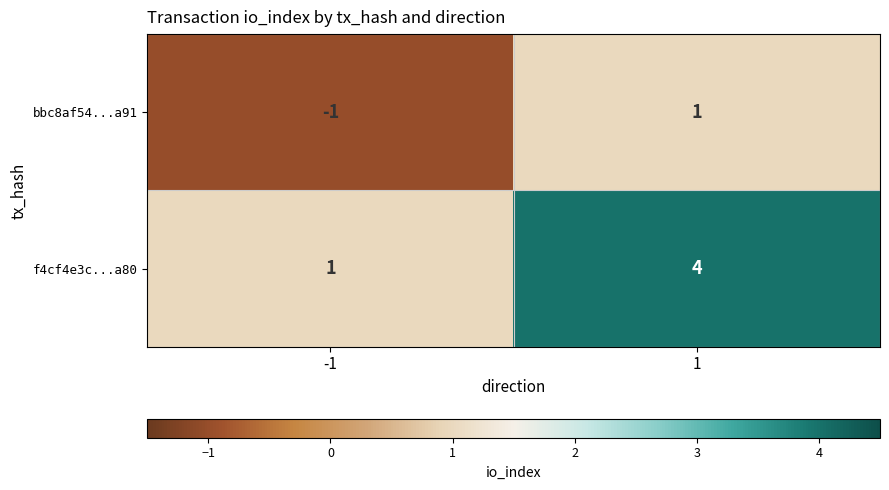

The value of bbc8af54...a91 at 1 is 1. True or false?

True